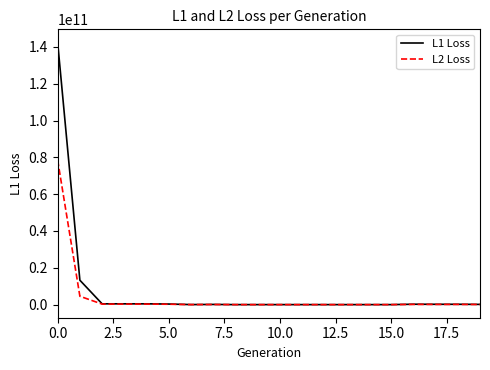

Which series has the widest spread of values?

L1 Loss